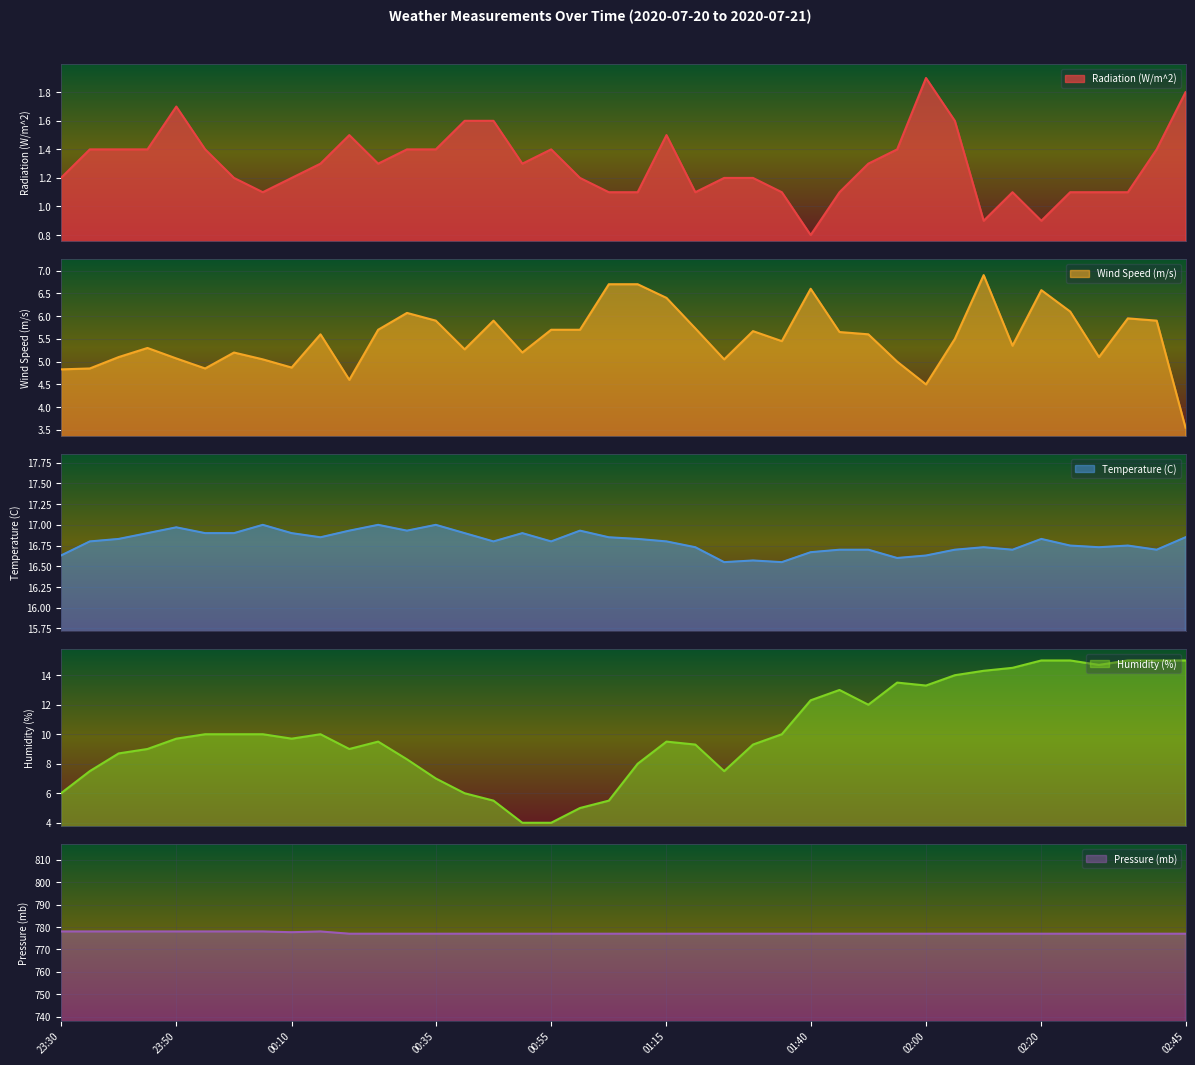

Reading left to right, transcribe all the data shown in this chart.

Radiation (W/m^2): 1.2	1.4	1.4	1.4	1.7	1.4	1.2	1.1	1.2	1.3	1.5	1.3	1.4	1.4	1.6	1.6	1.3	1.4	1.2	1.1	1.1	1.5	1.1	1.2	1.2	1.1	0.8	1.1	1.3	1.4	1.9	1.6	0.9	1.1	0.9	1.1	1.1	1.1	1.4	1.8
Wind Speed (m/s): 4.8	4.8	5.1	5.3	5.1	4.8	5.2	5.0	4.9	5.6	4.6	5.7	6.1	5.9	5.3	5.9	5.2	5.7	5.7	6.7	6.7	6.4	5.7	5.0	5.7	5.5	6.6	5.7	5.6	5.0	4.5	5.5	6.9	5.3	6.6	6.1	5.1	6.0	5.9	3.5
Temperature (C): 16.6	16.8	16.8	16.9	17.0	16.9	16.9	17.0	16.9	16.9	16.9	17.0	16.9	17.0	16.9	16.8	16.9	16.8	16.9	16.9	16.8	16.8	16.7	16.6	16.6	16.6	16.7	16.7	16.7	16.6	16.6	16.7	16.7	16.7	16.8	16.8	16.7	16.8	16.7	16.9
Humidity (%): 6.0	7.5	8.7	9.0	9.7	10.0	10.0	10.0	9.7	10.0	9.0	9.5	8.3	7.0	6.0	5.5	4.0	4.0	5.0	5.5	8.0	9.5	9.3	7.5	9.3	10.0	12.3	13.0	12.0	13.5	13.3	14.0	14.3	14.5	15.0	15.0	14.7	15.0	15.0	15.0
Pressure (mb): 778.0	778.0	778.0	778.0	778.0	778.0	778.0	778.0	777.7	778.0	777.0	777.0	777.0	777.0	777.0	777.0	777.0	777.0	777.0	777.0	777.0	777.0	777.0	777.0	777.0	777.0	777.0	777.0	777.0	777.0	777.0	777.0	777.0	777.0	777.0	777.0	777.0	777.0	777.0	777.0